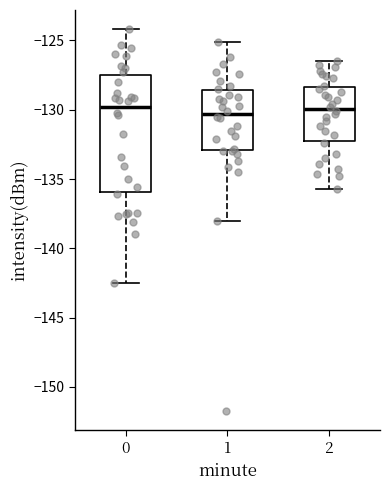

Reading left to right, read every box against the y-axis: the position of its median line, the range the box covers, and the ends of its whiskers. The values are not printed on the chart, so give them approximately, as read against the axis.

0: median -130.0, box -136.0 to -127.5, whiskers -142.5 to -124.0
1: median -130.5, box -133.0 to -128.5, whiskers -138.0 to -125.0
2: median -130.0, box -132.0 to -128.5, whiskers -135.5 to -126.5